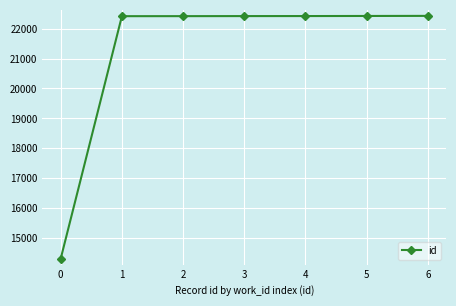

What is the value of the 4th point from the left?

22418